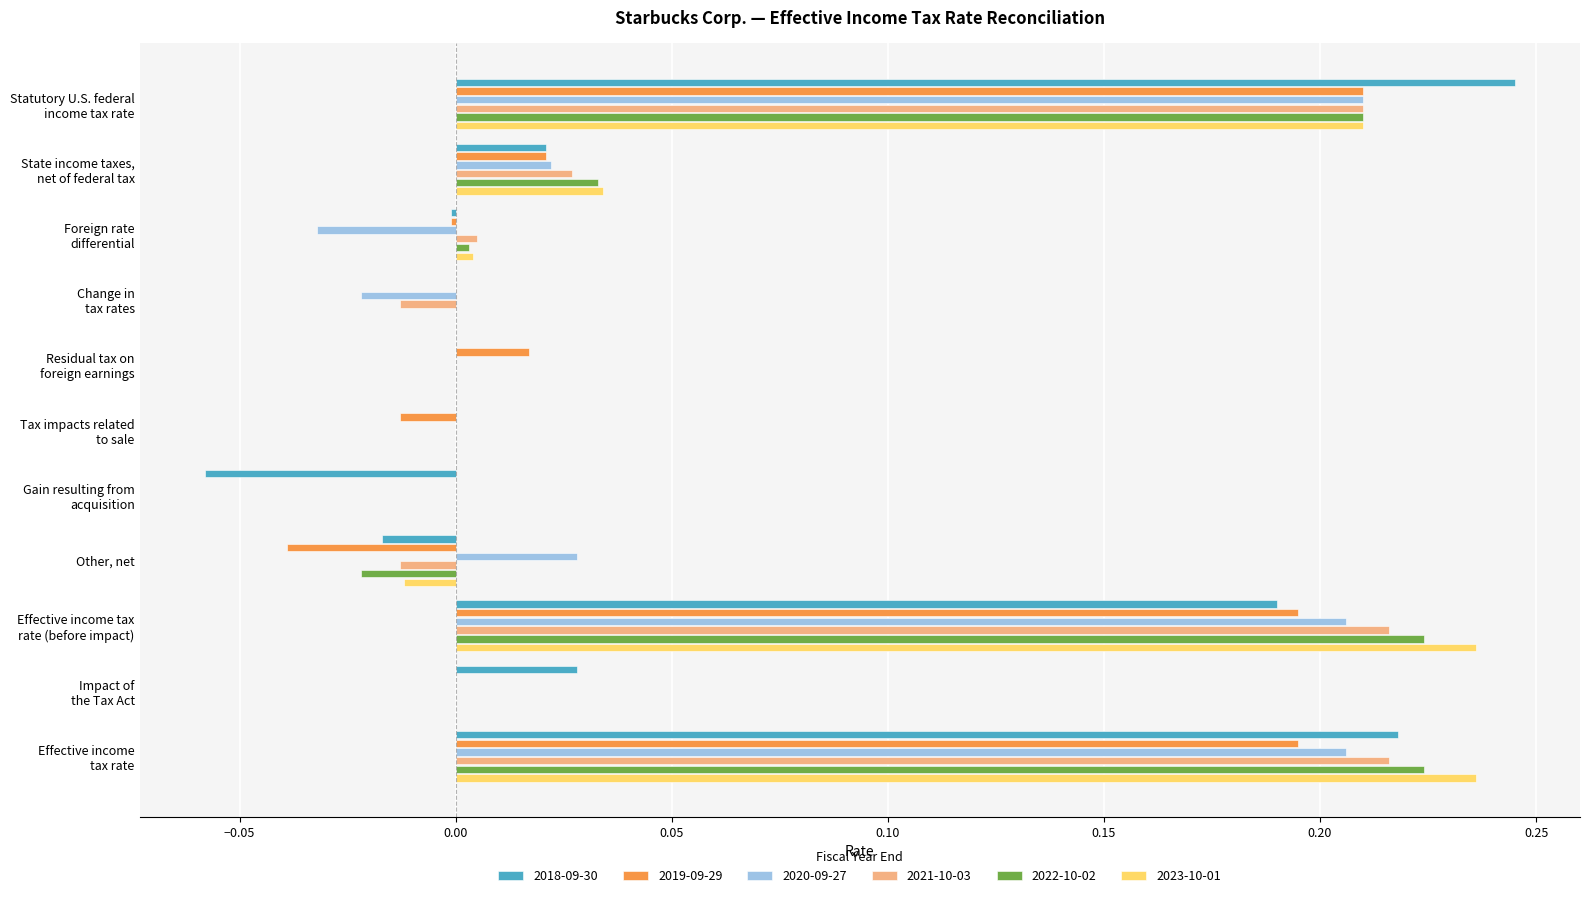

Is it true that 2019-09-29 equals -0.0 at Other, net?

True